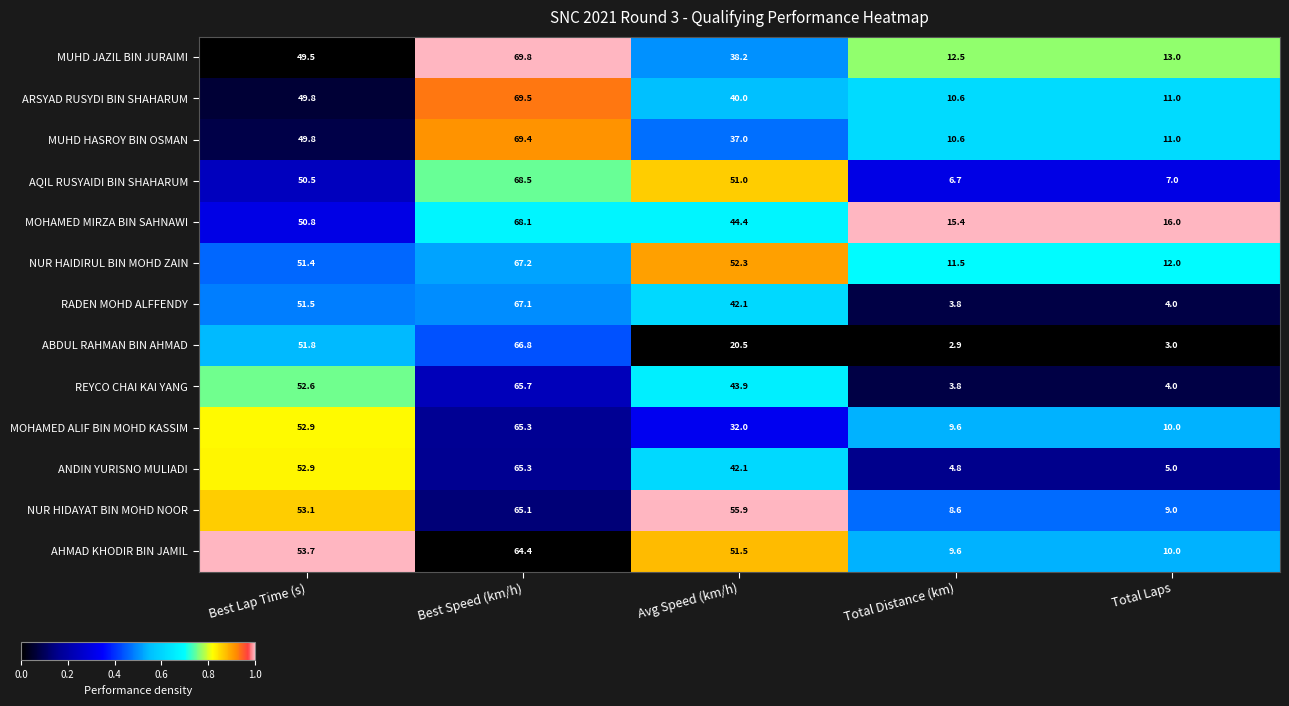

Which category has the highest value in the ANDIN YURISNO MULIADI series?

Best Speed (km/h)